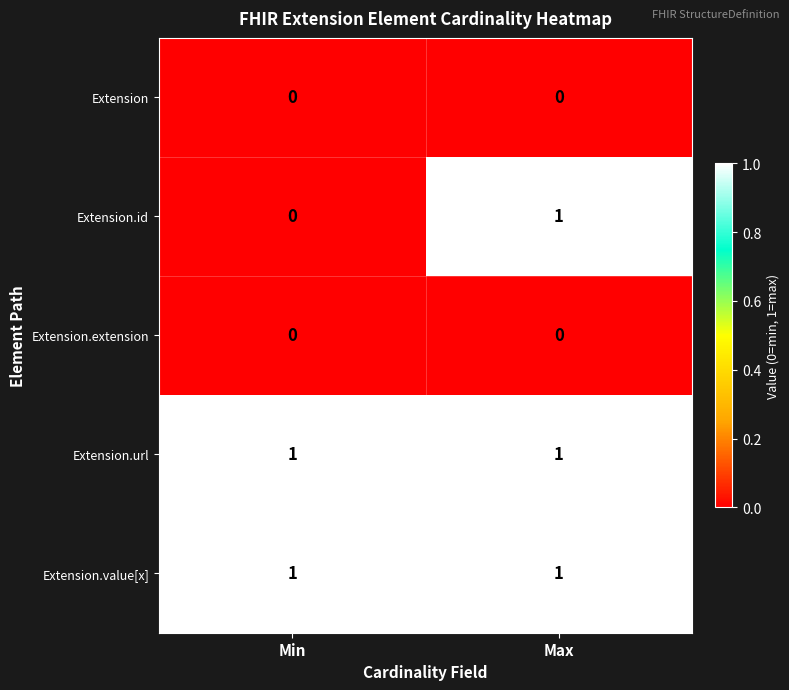

Reading right to left, transcribe all the data shown in this chart.

Extension: Max=0	Min=0
Extension.id: Max=1	Min=0
Extension.extension: Max=0	Min=0
Extension.url: Max=1	Min=1
Extension.value[x]: Max=1	Min=1